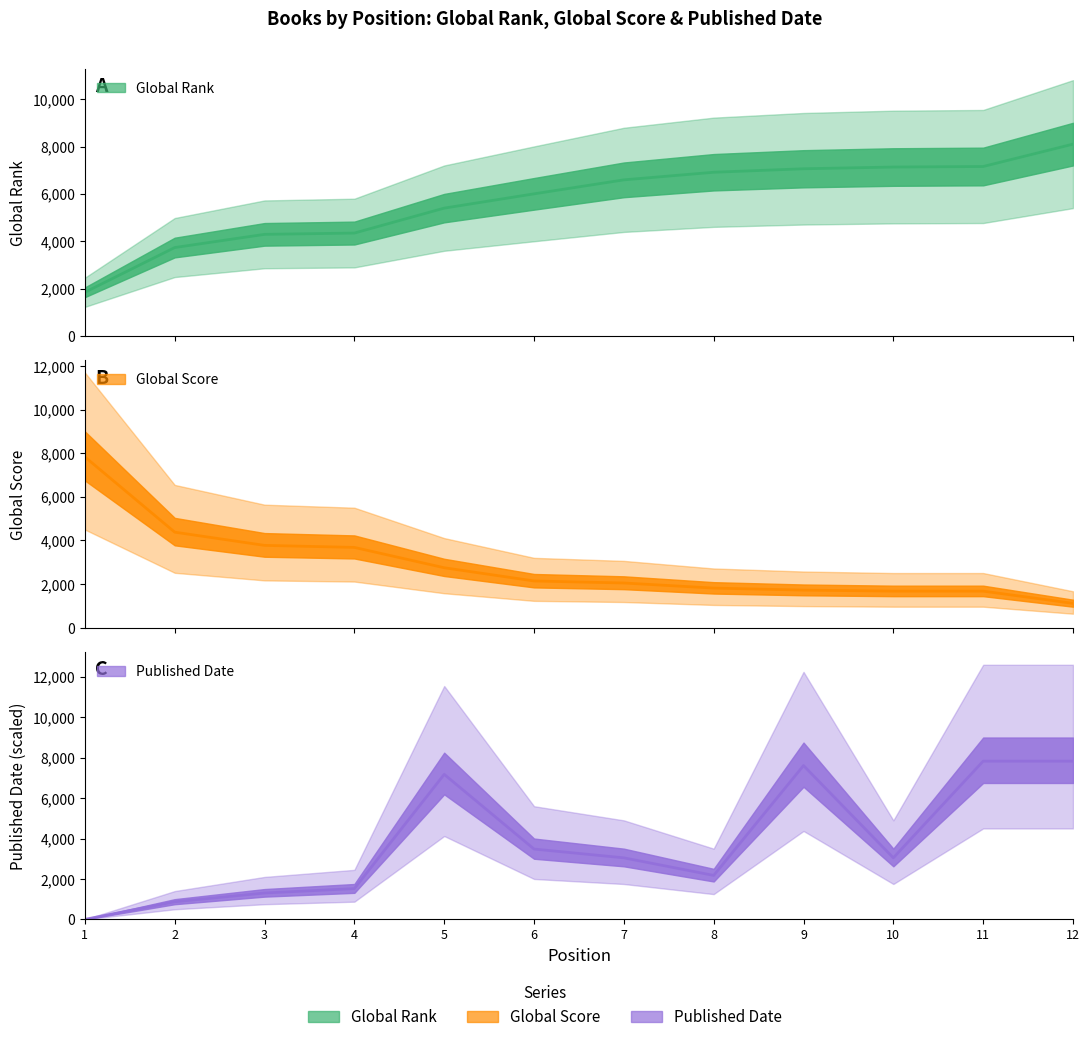

How many distinct data groups are displayed?

3